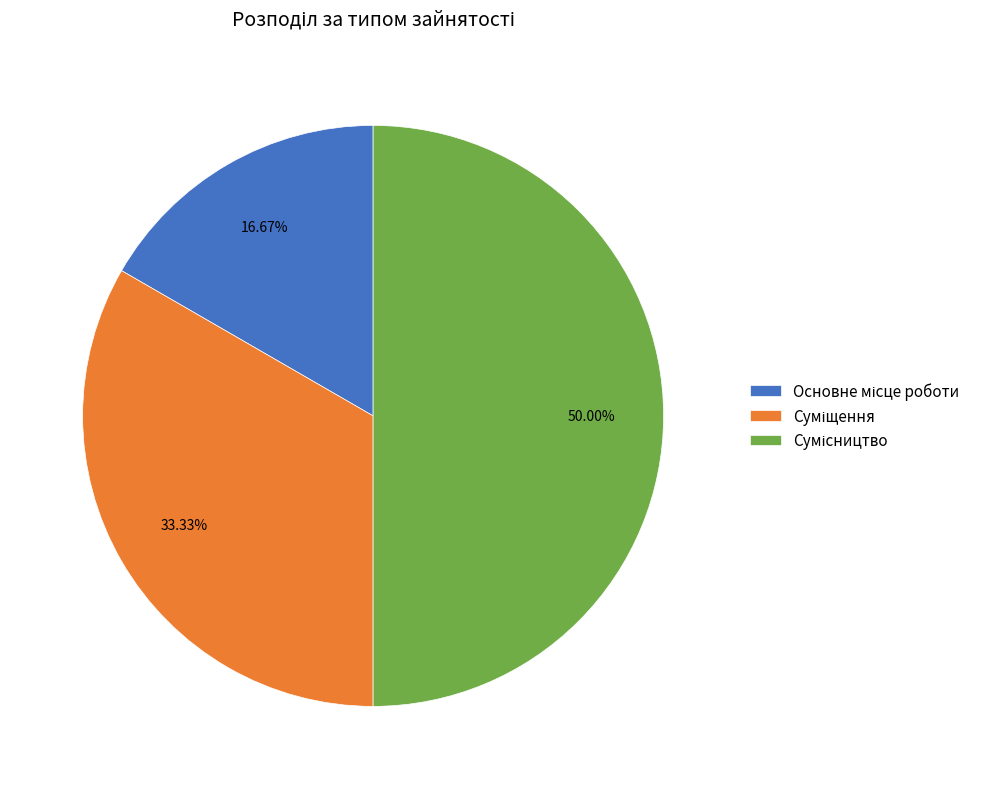

How many segments does this pie chart have?

3